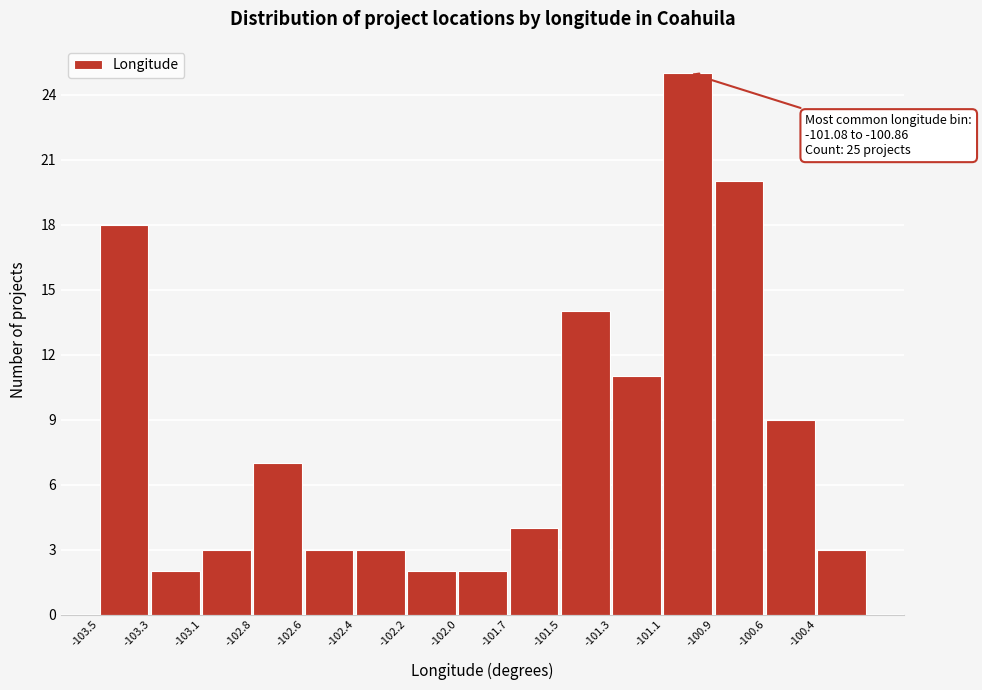

Reading left to right, extract all data points from this chart.

18	2	3	7	3	3	2	2	4	14	11	25	20	9	3